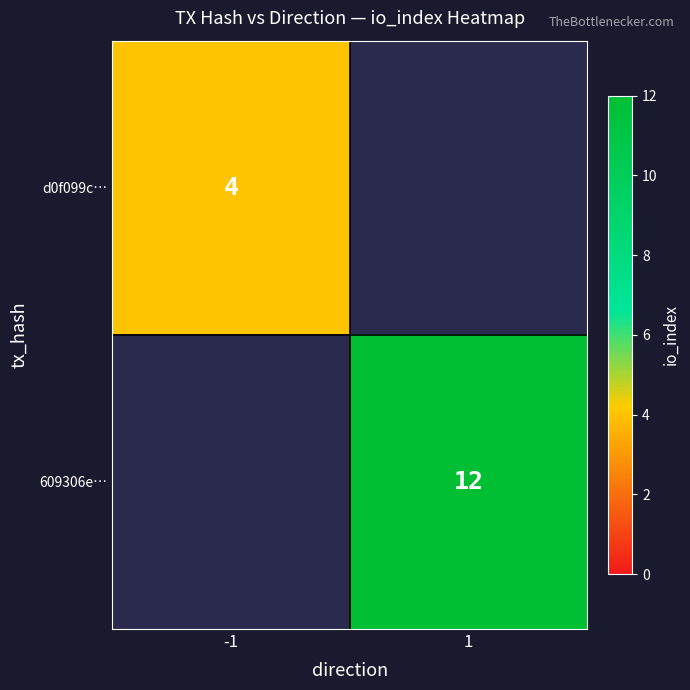

True or false: d0f099c… has a value of 3 at -1.

False